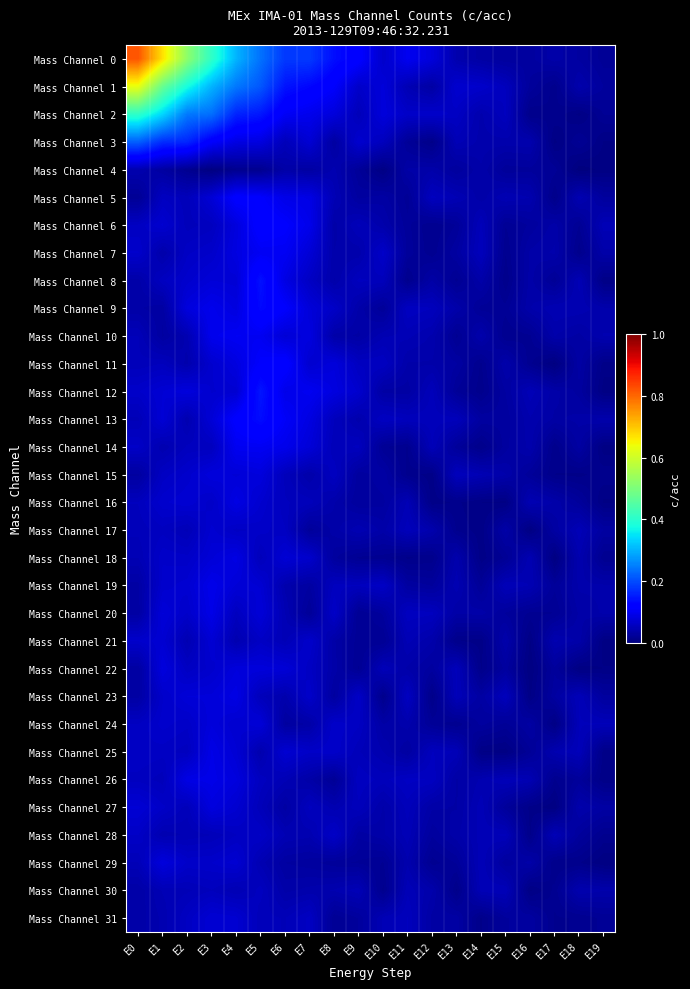

At E19, list the series in order from largest to smallest.

Mass Channel 24, Mass Channel 6, Mass Channel 10, Mass Channel 13, Mass Channel 9, Mass Channel 19, Mass Channel 20, Mass Channel 30, Mass Channel 7, Mass Channel 27, Mass Channel 17, Mass Channel 23, Mass Channel 5, Mass Channel 1, Mass Channel 0, Mass Channel 31, Mass Channel 2, Mass Channel 18, Mass Channel 28, Mass Channel 15, Mass Channel 11, Mass Channel 25, Mass Channel 26, Mass Channel 22, Mass Channel 8, Mass Channel 3, Mass Channel 16, Mass Channel 21, Mass Channel 12, Mass Channel 4, Mass Channel 14, Mass Channel 29